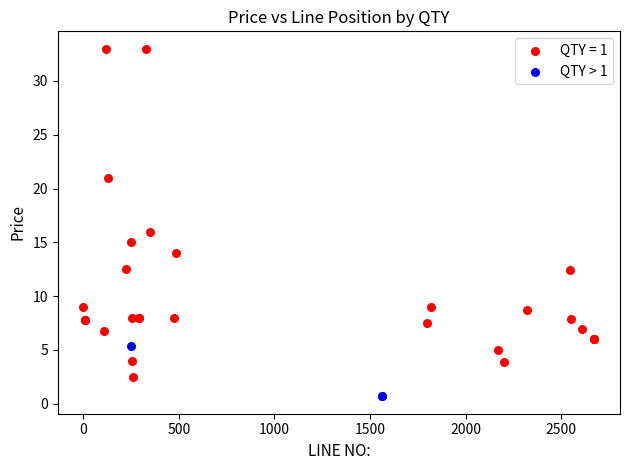

Which series reaches the maximum Y coordinate?

QTY = 1